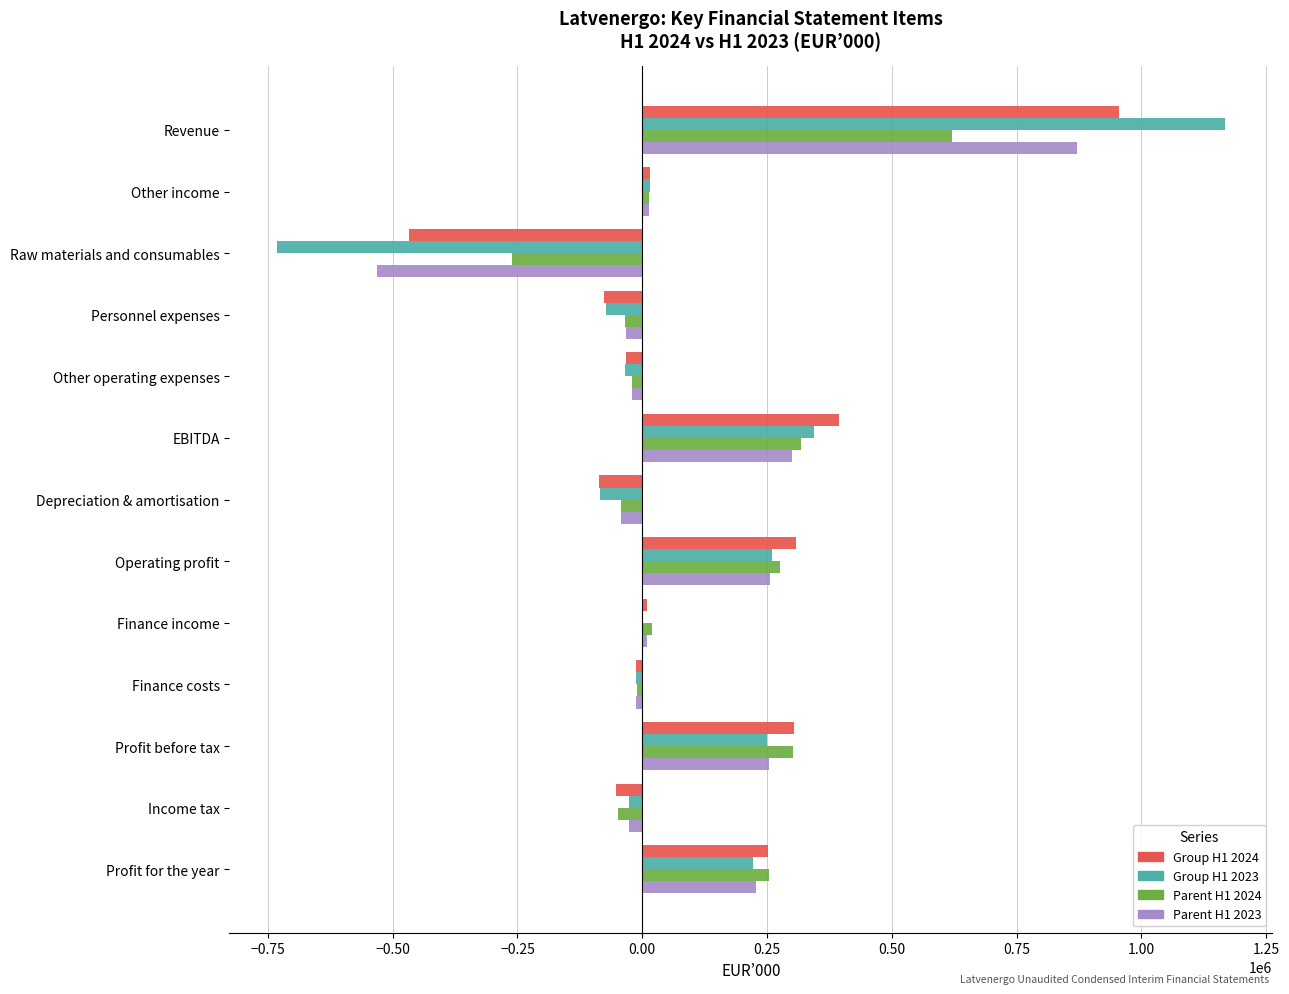

The value of Parent H1 2024 at Profit before tax is 301878. True or false?

True